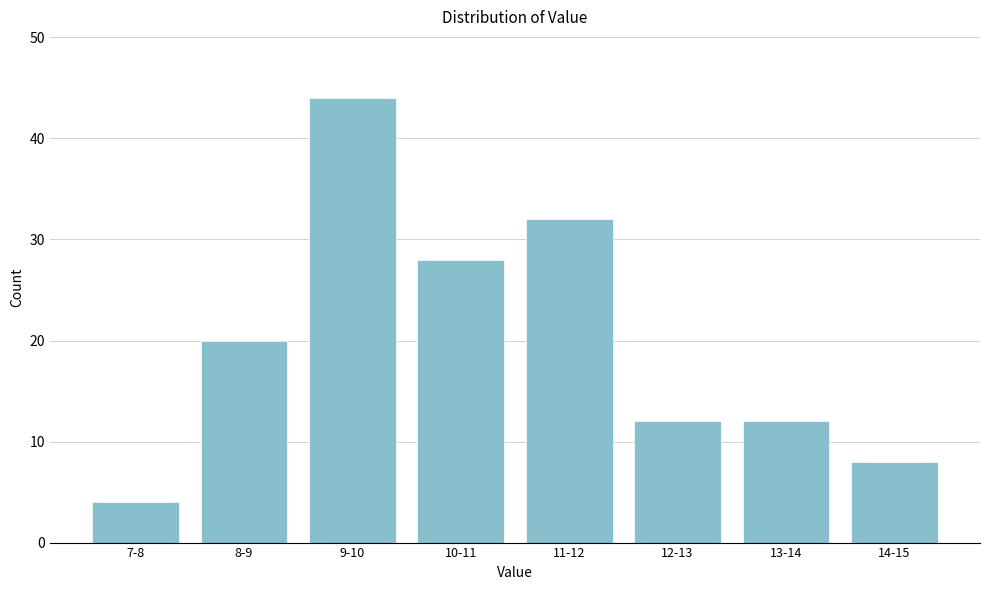

Reading right to left, what are all the values shown in this chart?

14-15=8	13-14=12	12-13=12	11-12=32	10-11=28	9-10=44	8-9=20	7-8=4